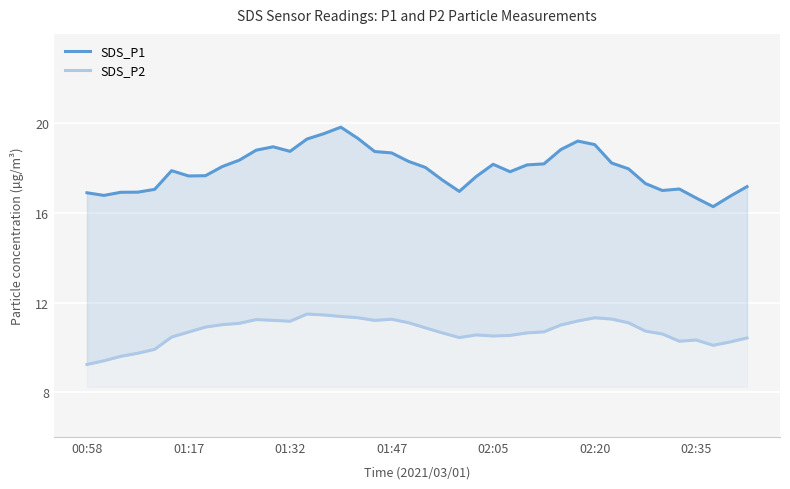

How many distinct data groups are displayed?

2